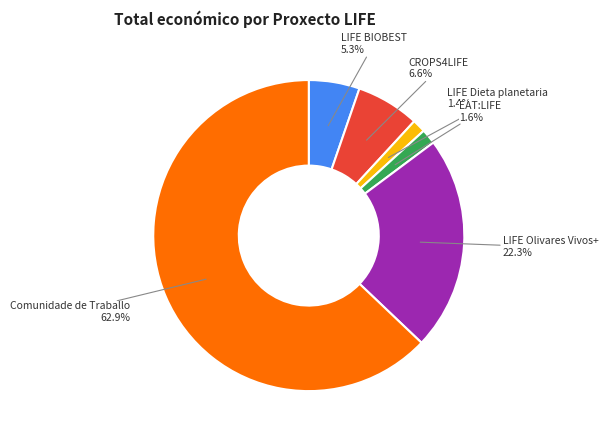

To the nearest percent, what is the difference between the LIFE BIOBEST and EAT:LIFE slice percentages?

4%